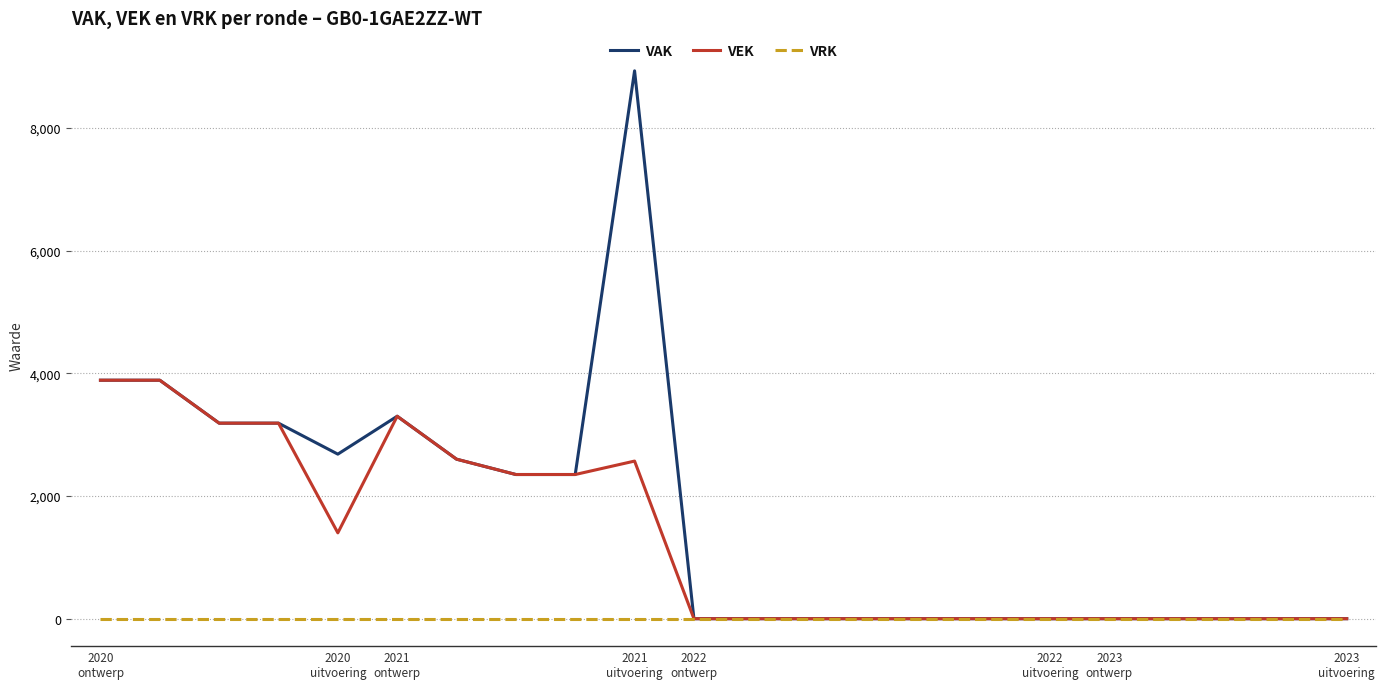

What is the maximum value for VEK?

3887